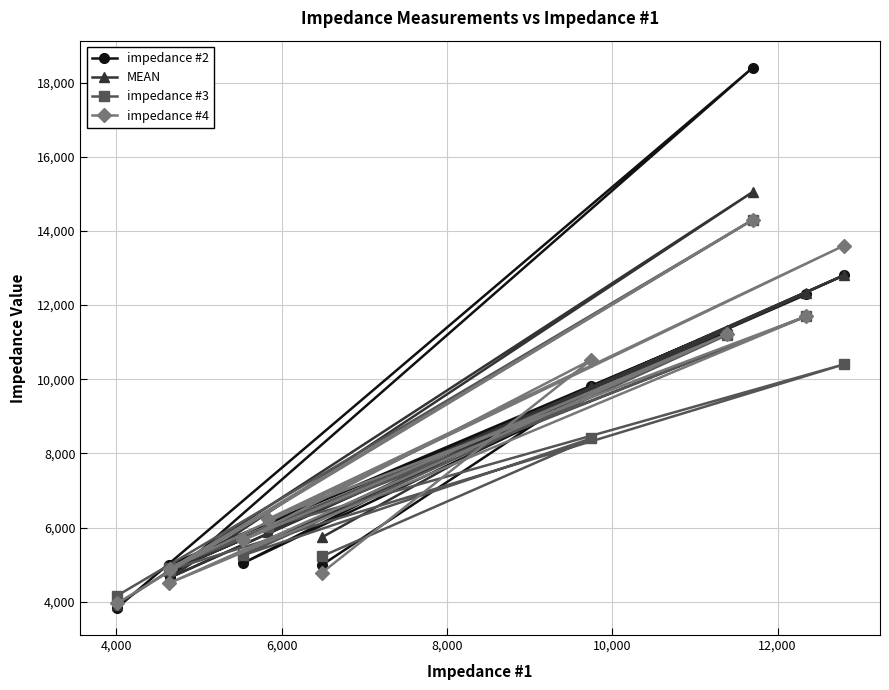

Count the number of data series in this chart.

4